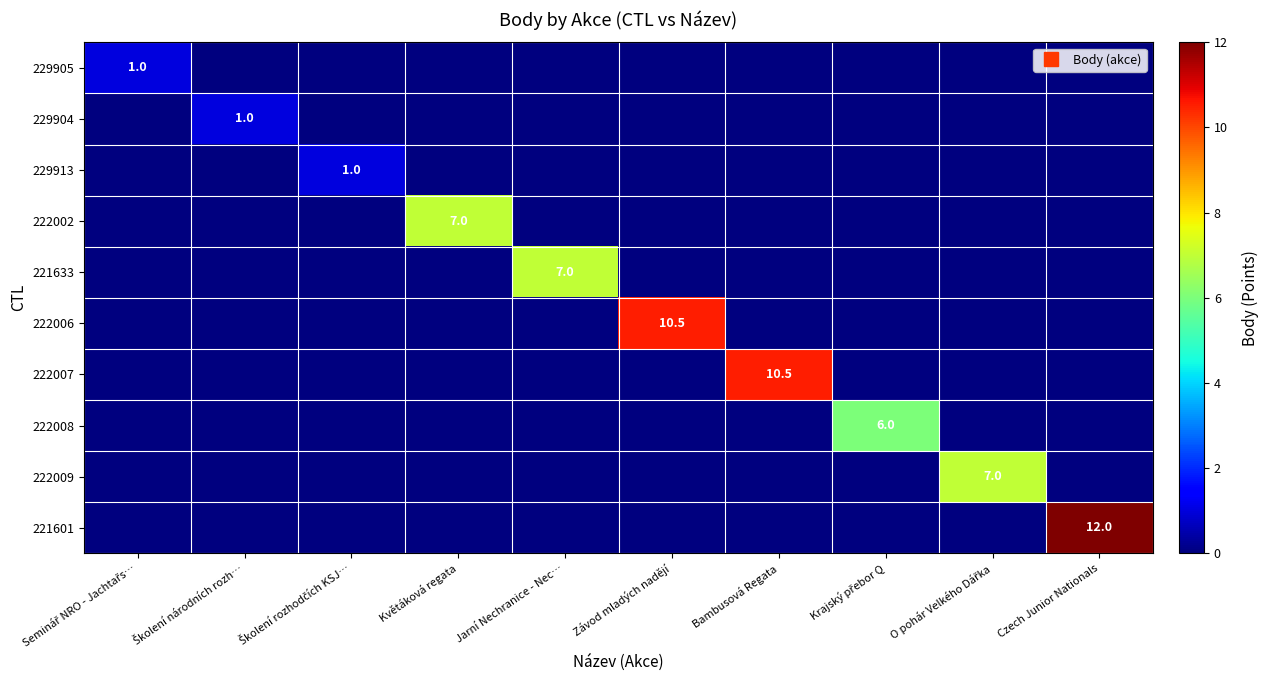

The 221601 series shows -5.4 at Bambusová Regata. True or false?

False